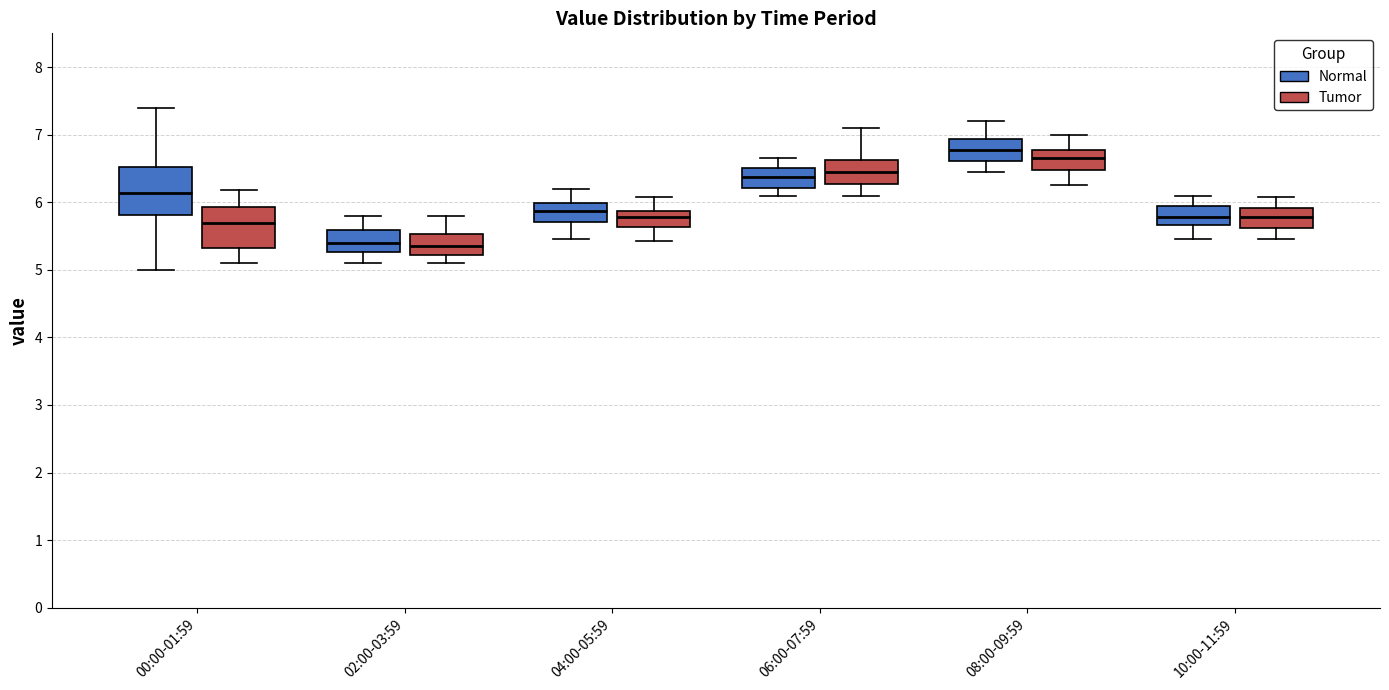

Which box's median line is the highest?

08:00-09:59 (Normal)